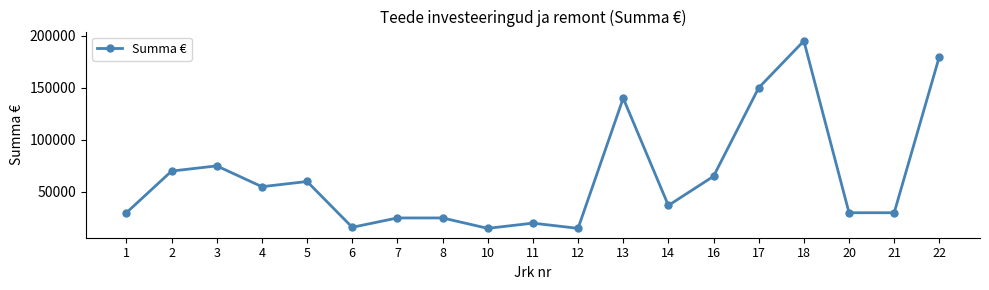

True or false: the data shows 17292 at 1.

False